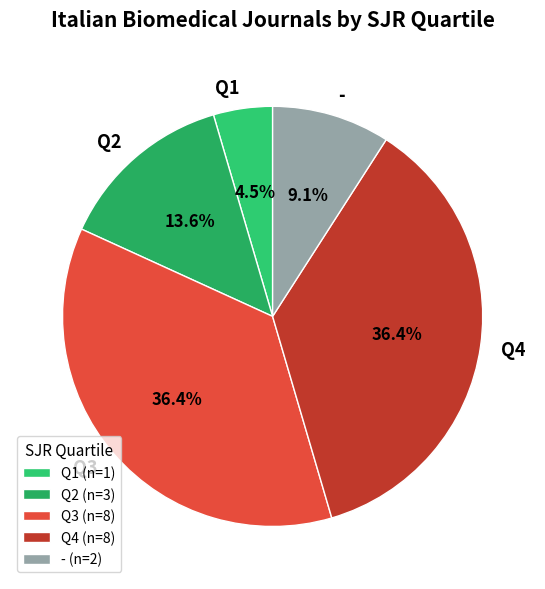

What percentage is the Q4 slice, to the nearest percent?

36%